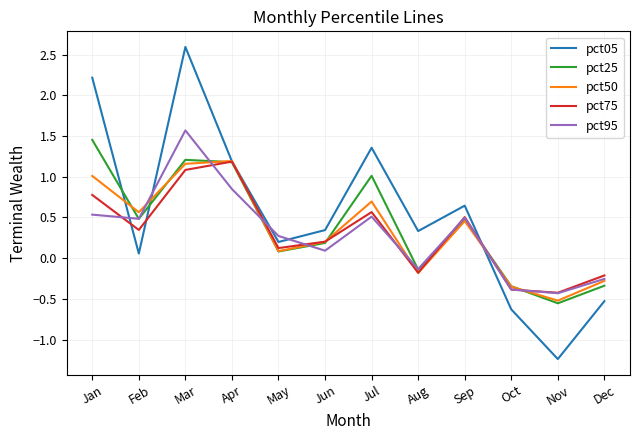

In pct50, how many points are lower than both neighbors (excluding endpoints)?

4